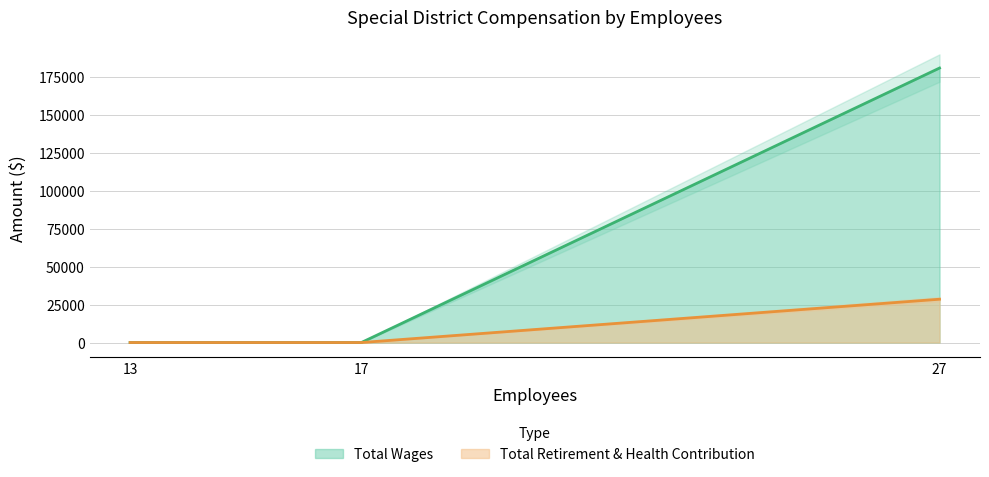

The value of Total Wages at 13 is 0. True or false?

True